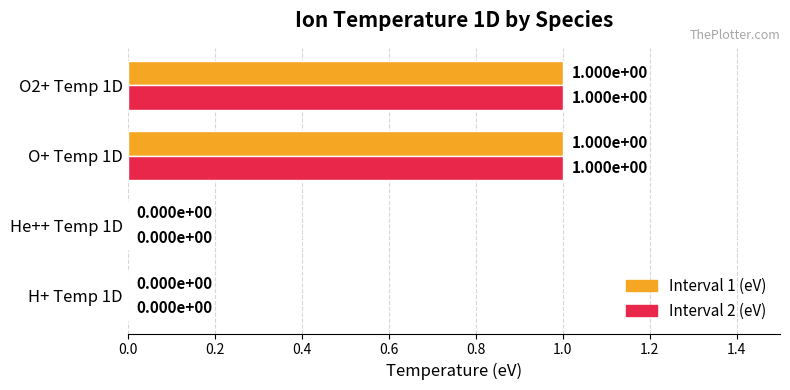

Is it true that Interval 2 (eV) equals 2 at O2+ Temp 1D?

False